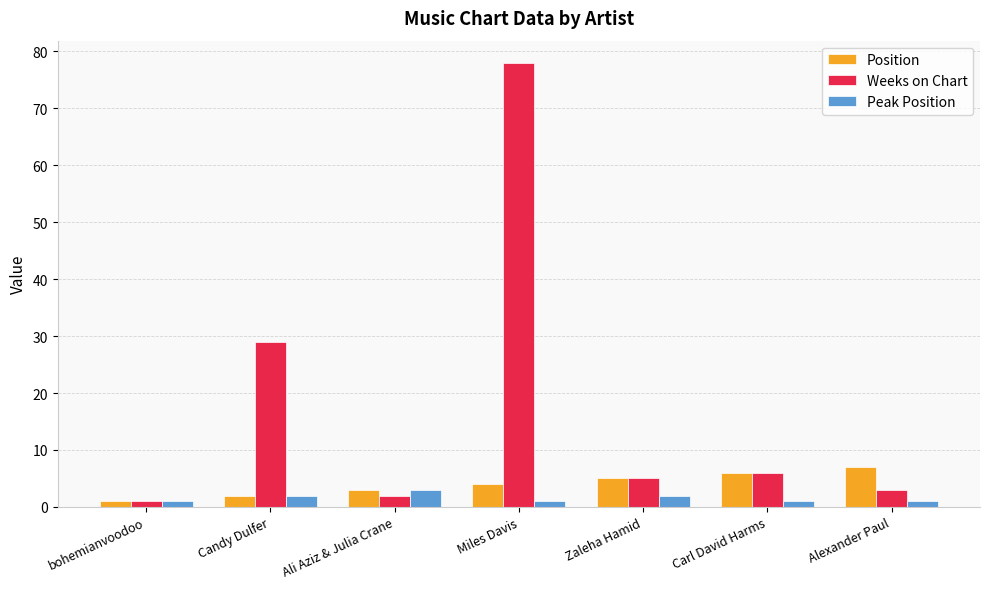

Does the chart contain any negative values?

No